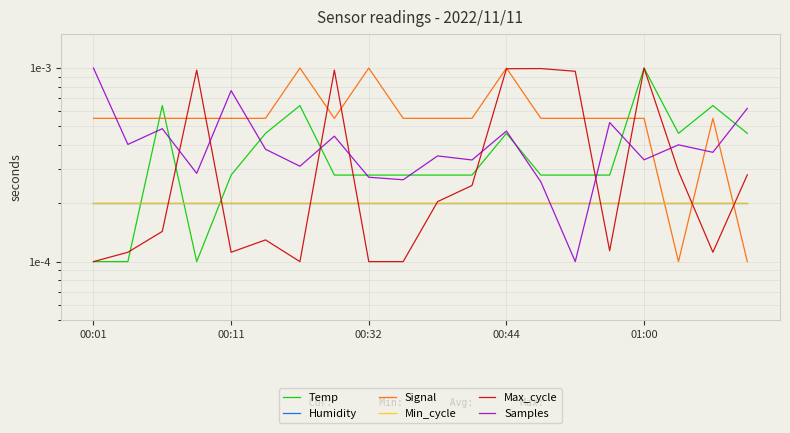

How many interior local valleys does the Signal series have?

2